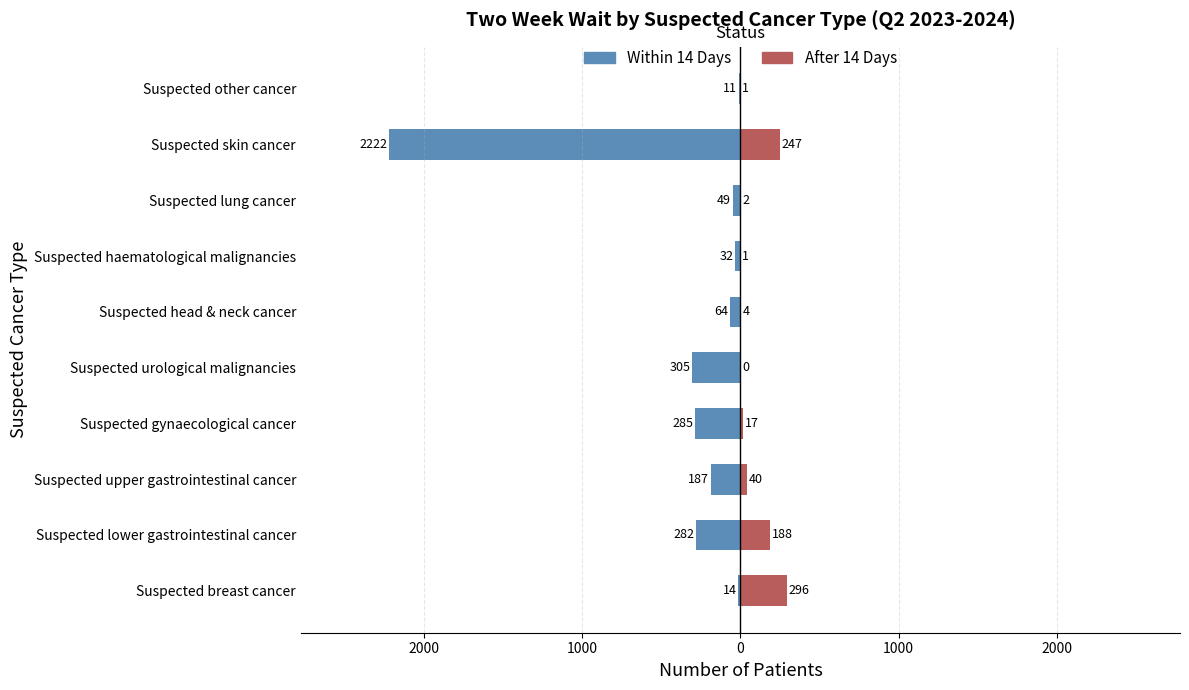

What are all the series names shown in the legend?

Within 14 Days, After 14 Days